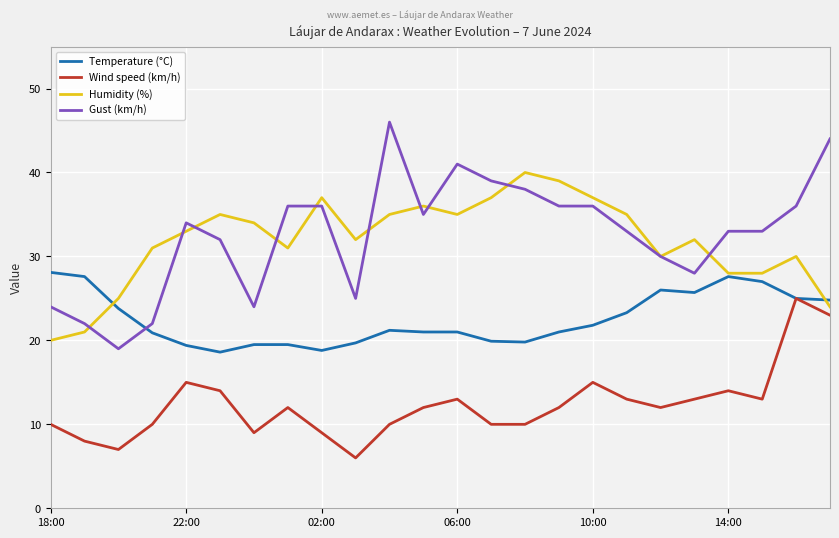

List the series in order of their peak value, highest first.

Gust (km/h), Humidity (%), Temperature (°C), Wind speed (km/h)